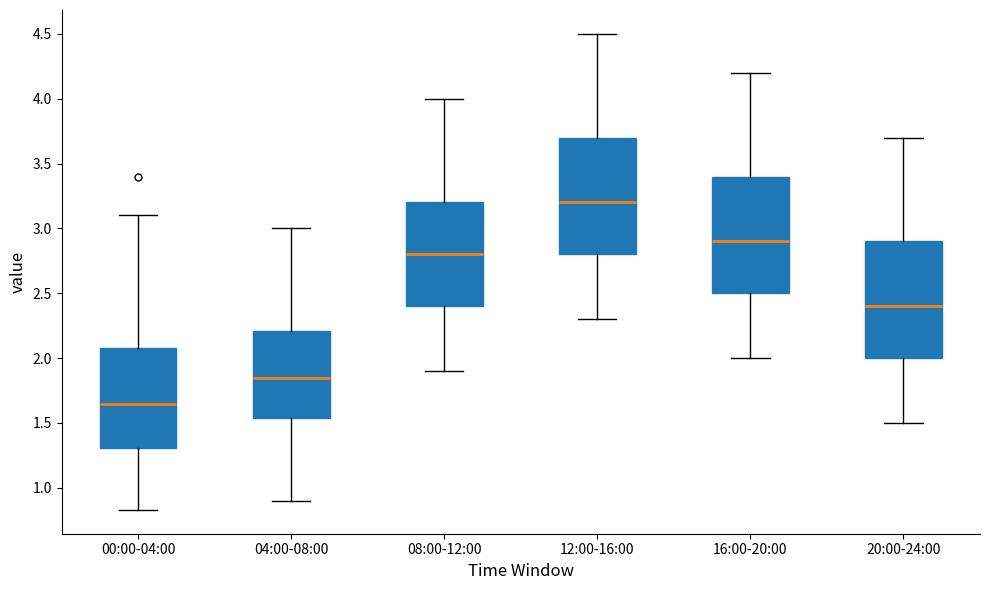

Where does the upper whisker of the box for 08:00-12:00 end on the y-axis? The values are not printed on the chart, so give them approximately, as read against the axis.

4.00